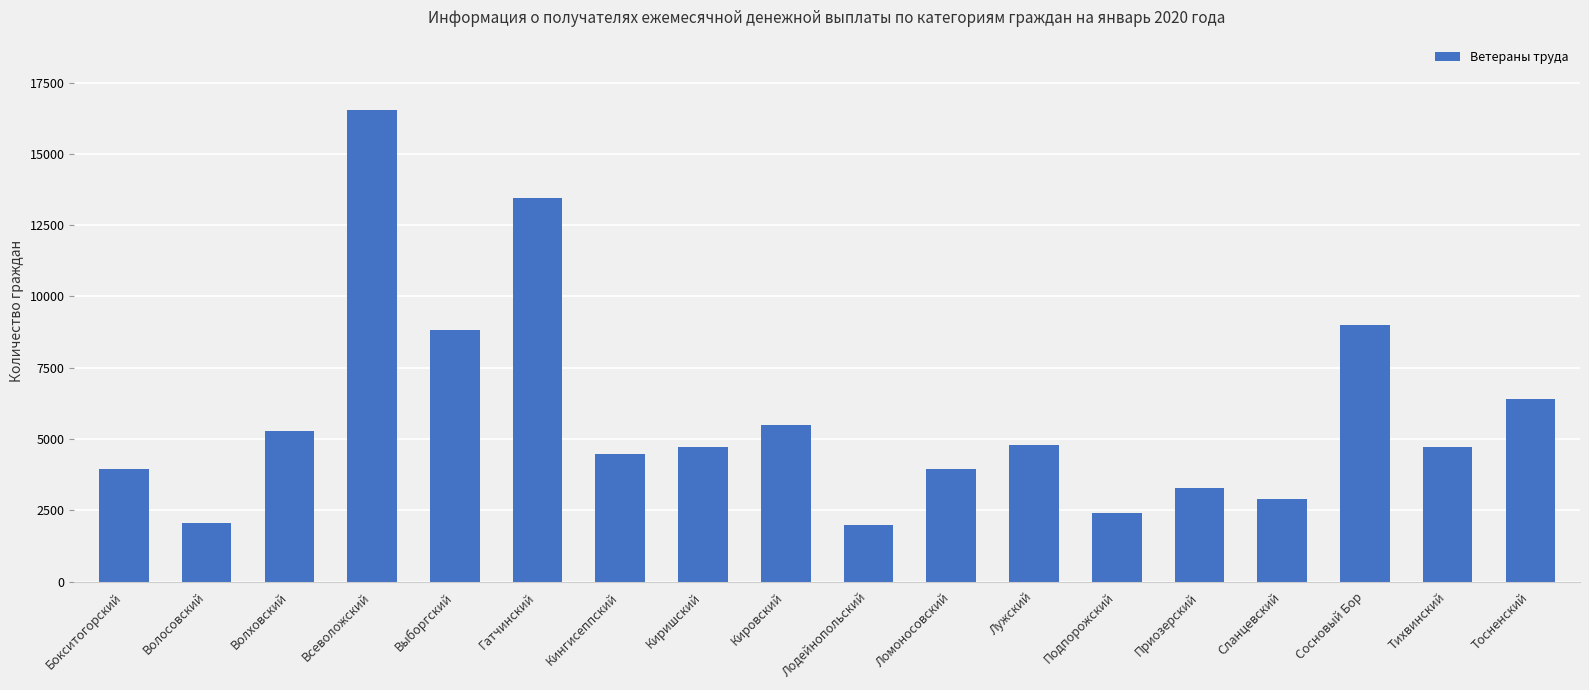

What is the change in value from Всеволожский to Сланцевский?

-13644